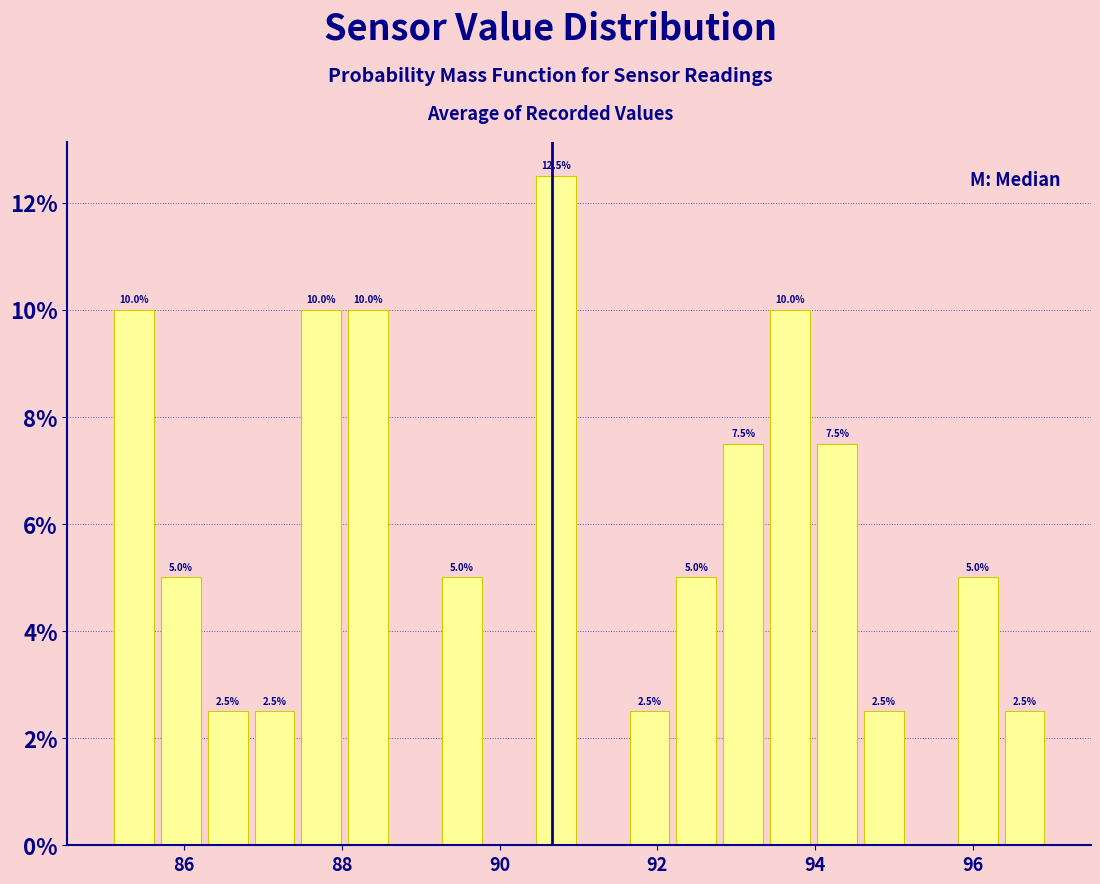

Read against the x-axis, roughly where is the centre of the tallest bar?

90.8